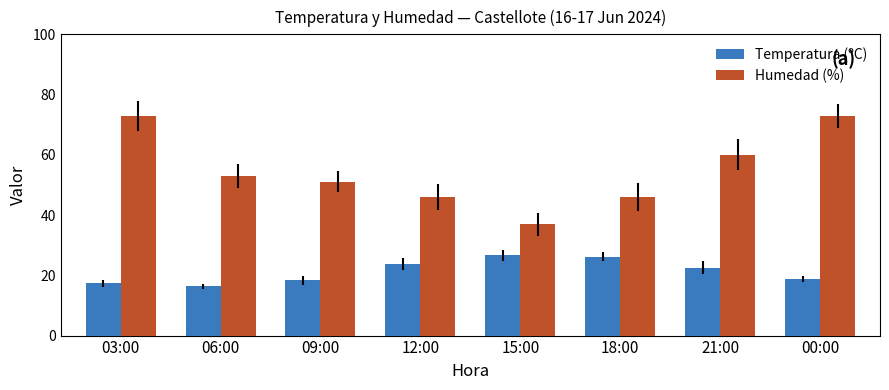

Which series changed the most between 06:00 and 00:00?

Humedad (%)